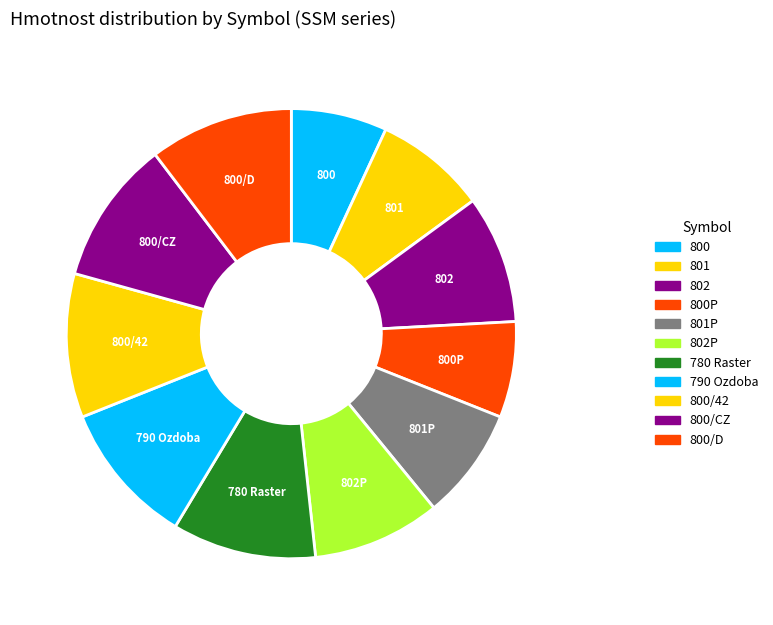

Approximately how many times larger is the value at 800 compared to 801?

0.9